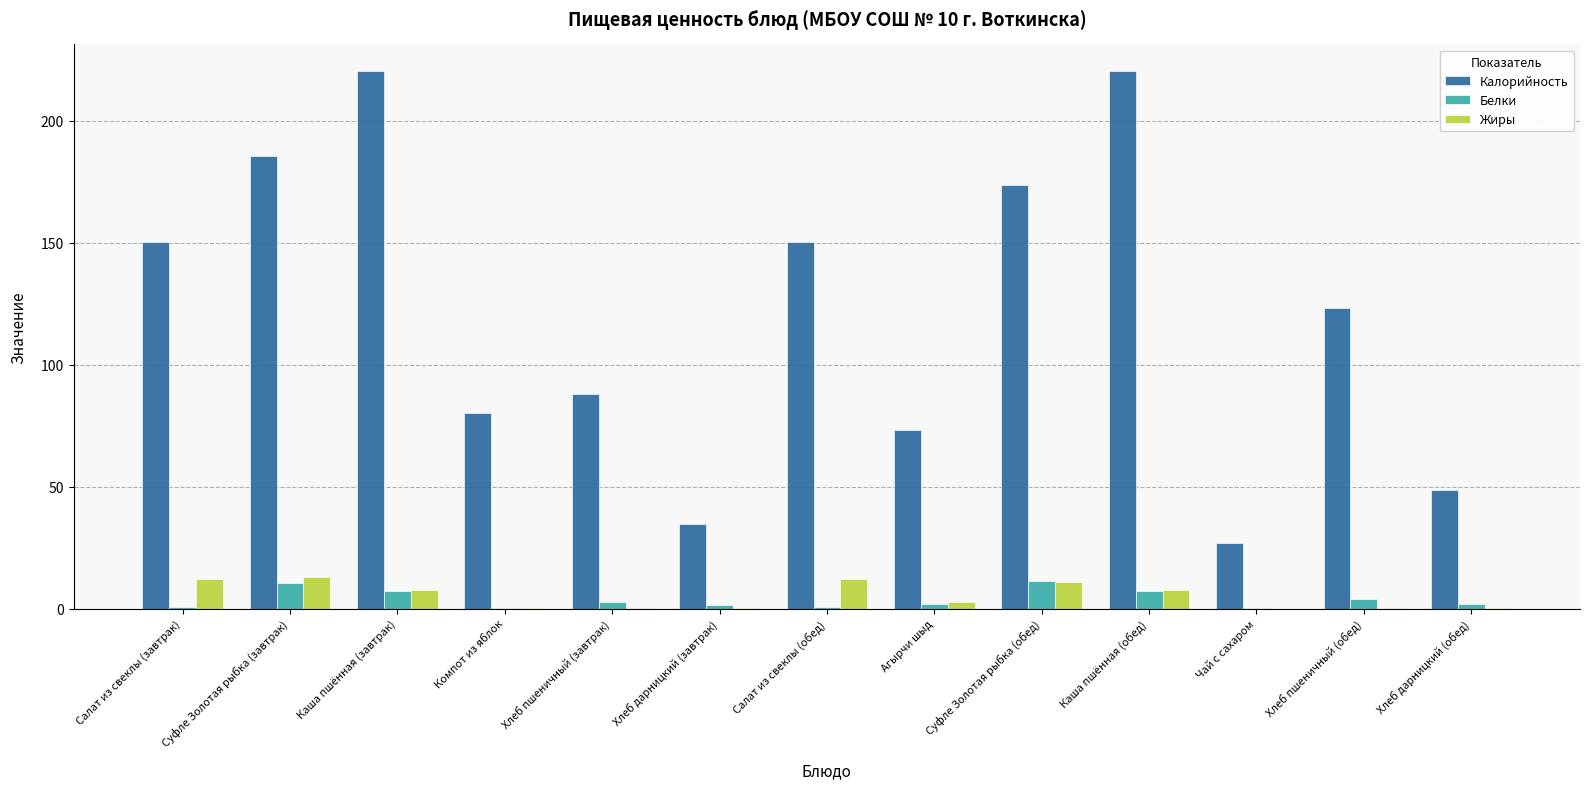

What is the greatest value displayed?

220.3